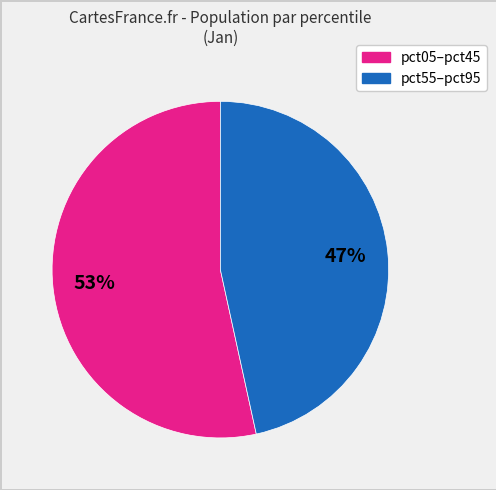

Is there a majority slice in this chart?

Yes